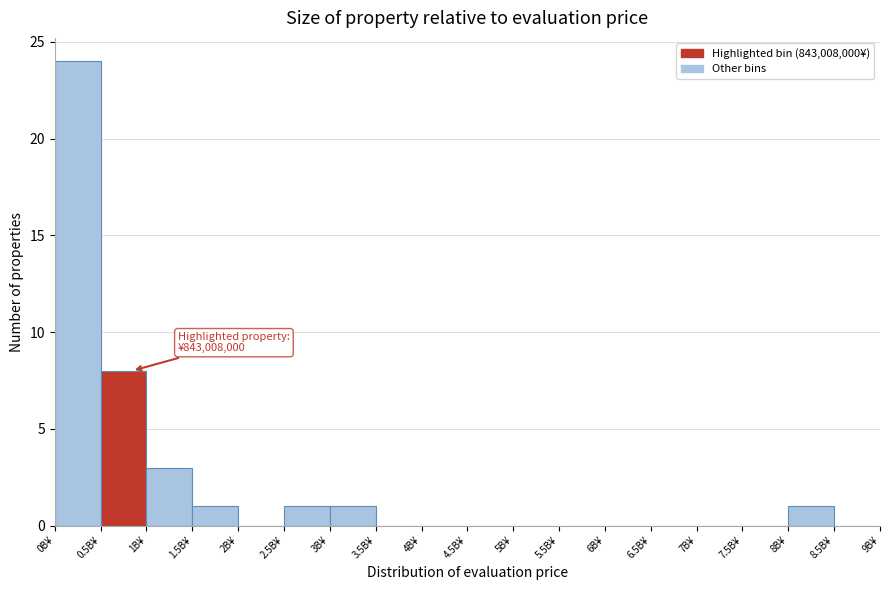

Reading right to left, list all the values displayed in this chart.

8.5B¥=0	8B¥=1	7.5B¥=0	7B¥=0	6.5B¥=0	6B¥=0	5.5B¥=0	5B¥=0	4.5B¥=0	4B¥=0	3.5B¥=0	3B¥=1	2.5B¥=1	2B¥=0	1.5B¥=1	1B¥=3	0.5B¥=8	0B¥=24